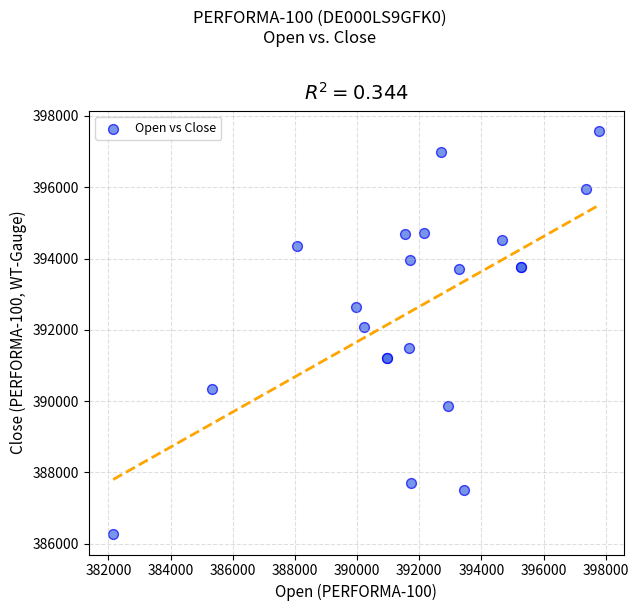

What Y value in the scatter plot is closest to 391923?

392084